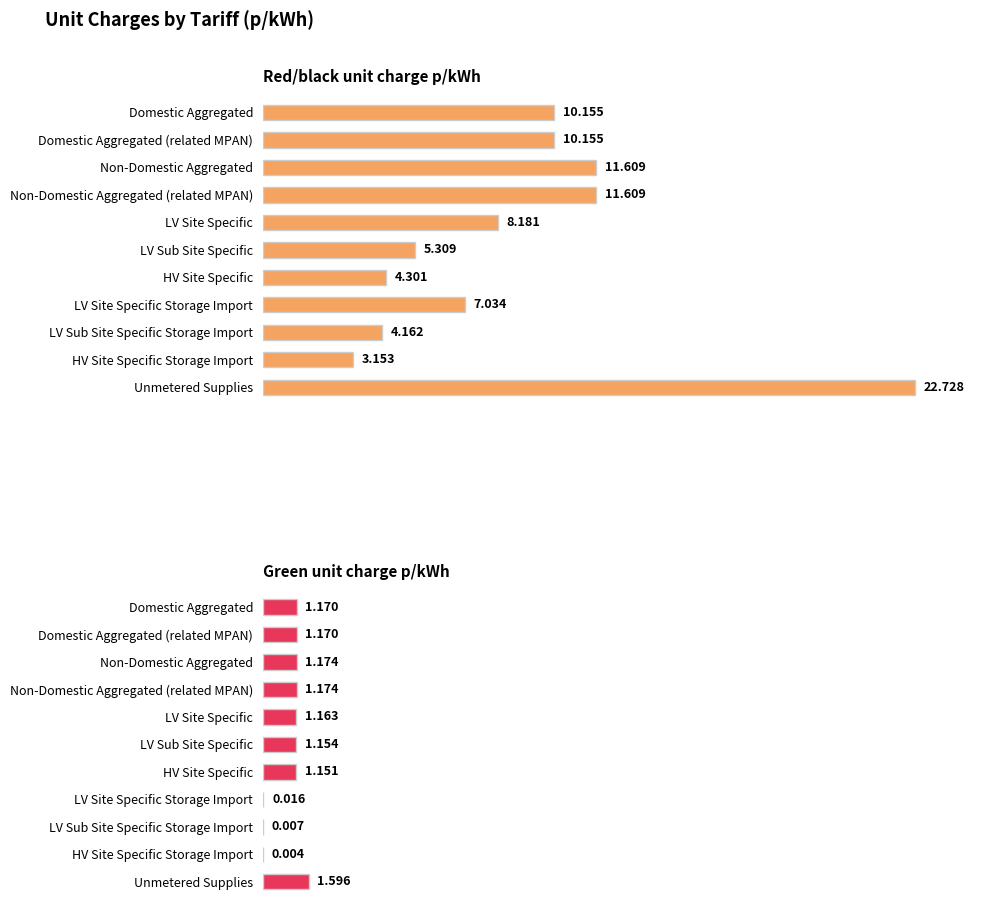

Rank the categories by Red/black unit charge p/kWh value from lowest to highest.

HV Site Specific Storage Import, LV Sub Site Specific Storage Import, HV Site Specific, LV Sub Site Specific, LV Site Specific Storage Import, LV Site Specific, Domestic Aggregated, Domestic Aggregated (related MPAN), Non-Domestic Aggregated, Non-Domestic Aggregated (related MPAN), Unmetered Supplies